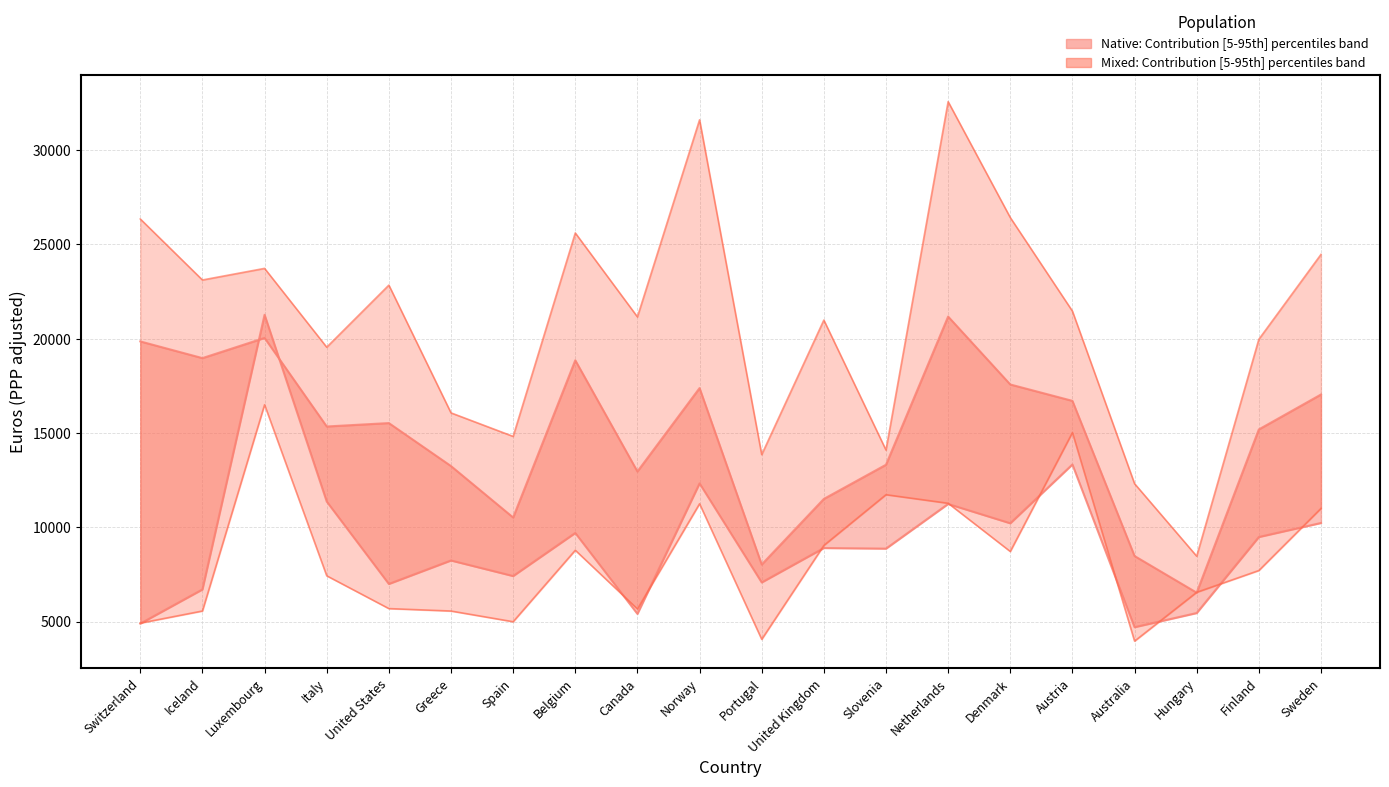

Is this an area chart (filled region under the line)?

No